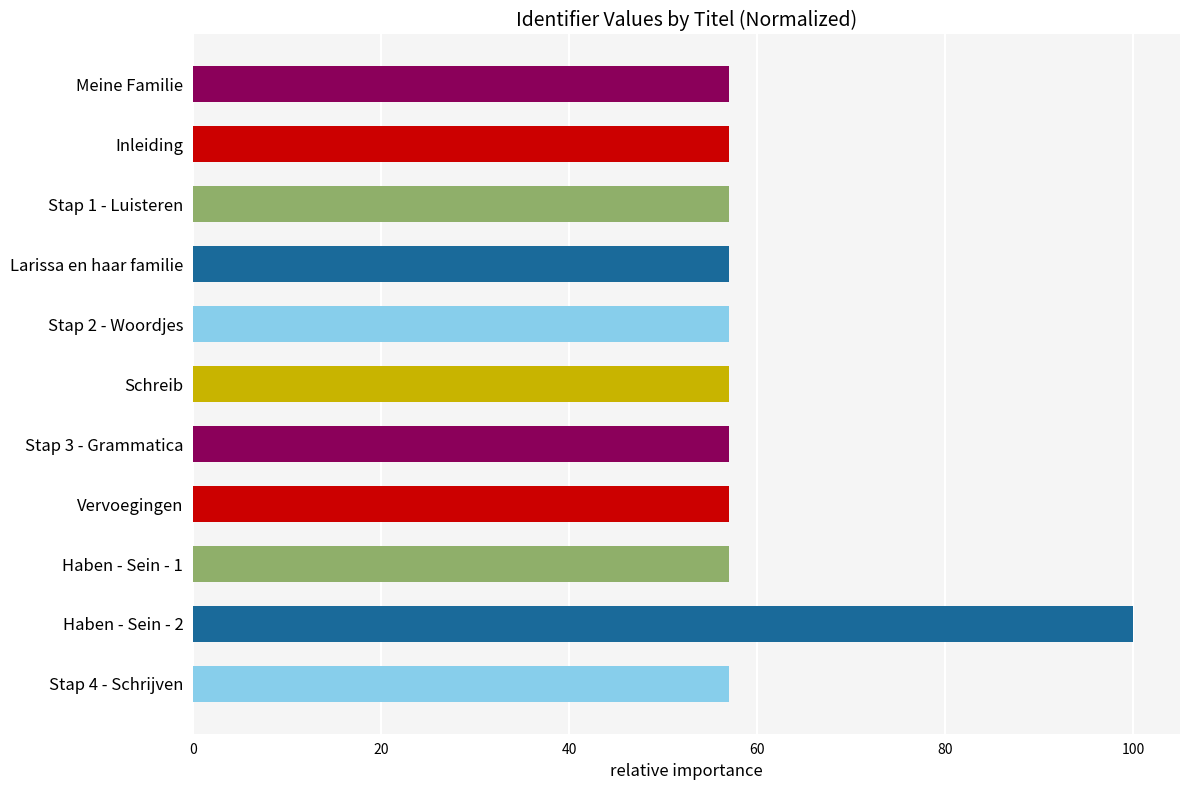

The chart shows a value of 27.5 at Stap 3 - Grammatica. True or false?

False